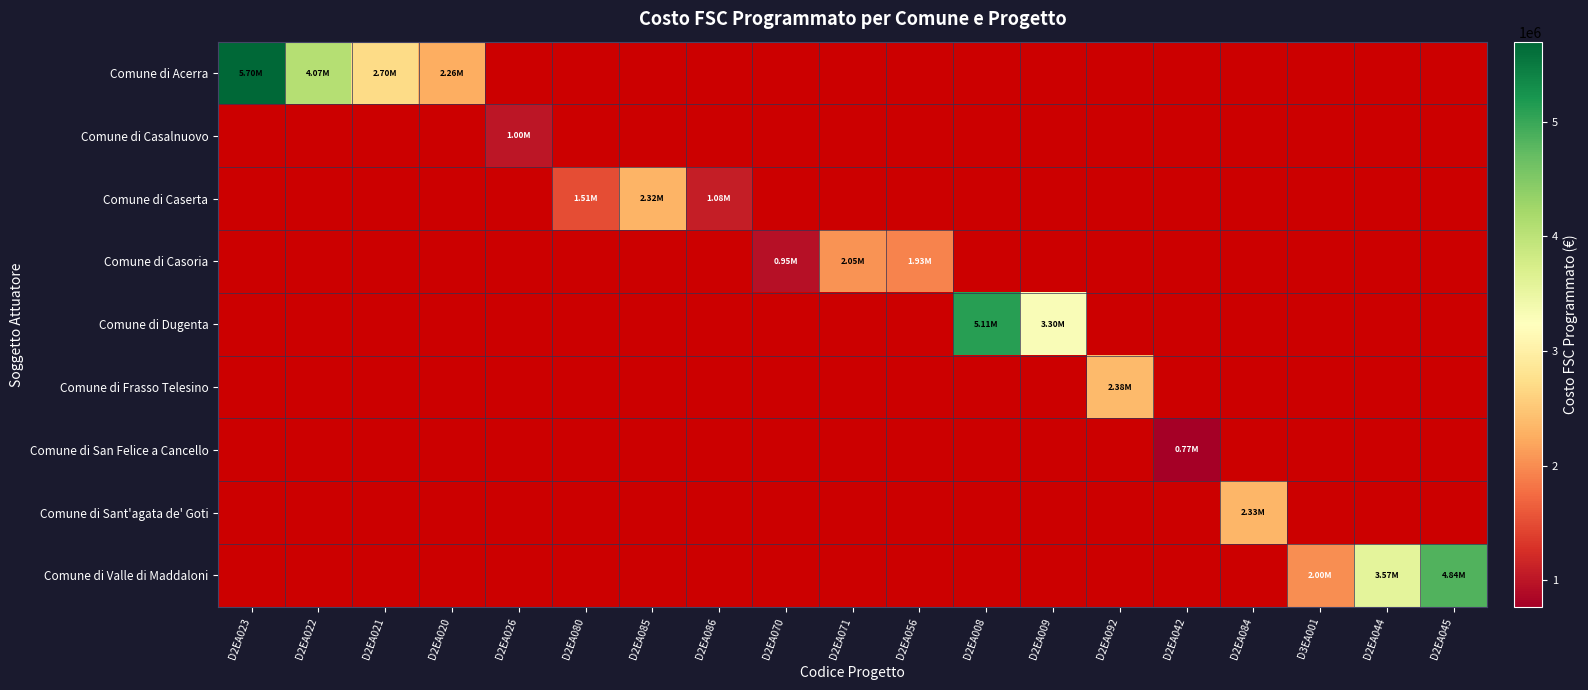

Reading left to right, list all the values displayed in this chart.

Comune di Acerra: D2EA023=5699898.8	D2EA022=4071218.0	D2EA021=2698839.2	D2EA020=2259113.1	D2EA026=0.0	D2EA080=0.0	D2EA085=0.0	D2EA086=0.0	D2EA070=0.0	D2EA071=0.0	D2EA056=0.0	D2EA008=0.0	D2EA009=0.0	D2EA092=0.0	D2EA042=0.0	D2EA084=0.0	D3EA001=0.0	D2EA044=0.0	D2EA045=0.0
Comune di Casalnuovo: D2EA023=0.0	D2EA022=0.0	D2EA021=0.0	D2EA020=0.0	D2EA026=1000000.0	D2EA080=0.0	D2EA085=0.0	D2EA086=0.0	D2EA070=0.0	D2EA071=0.0	D2EA056=0.0	D2EA008=0.0	D2EA009=0.0	D2EA092=0.0	D2EA042=0.0	D2EA084=0.0	D3EA001=0.0	D2EA044=0.0	D2EA045=0.0
Comune di Caserta: D2EA023=0.0	D2EA022=0.0	D2EA021=0.0	D2EA020=0.0	D2EA026=0.0	D2EA080=1511547.9	D2EA085=2322834.7	D2EA086=1078861.5	D2EA070=0.0	D2EA071=0.0	D2EA056=0.0	D2EA008=0.0	D2EA009=0.0	D2EA092=0.0	D2EA042=0.0	D2EA084=0.0	D3EA001=0.0	D2EA044=0.0	D2EA045=0.0
Comune di Casoria: D2EA023=0.0	D2EA022=0.0	D2EA021=0.0	D2EA020=0.0	D2EA026=0.0	D2EA080=0.0	D2EA085=0.0	D2EA086=0.0	D2EA070=947627.4	D2EA071=2045986.6	D2EA056=1928860.0	D2EA008=0.0	D2EA009=0.0	D2EA092=0.0	D2EA042=0.0	D2EA084=0.0	D3EA001=0.0	D2EA044=0.0	D2EA045=0.0
Comune di Dugenta: D2EA023=0.0	D2EA022=0.0	D2EA021=0.0	D2EA020=0.0	D2EA026=0.0	D2EA080=0.0	D2EA085=0.0	D2EA086=0.0	D2EA070=0.0	D2EA071=0.0	D2EA056=0.0	D2EA008=5110272.0	D2EA009=3300000.0	D2EA092=0.0	D2EA042=0.0	D2EA084=0.0	D3EA001=0.0	D2EA044=0.0	D2EA045=0.0
Comune di Frasso Telesino: D2EA023=0.0	D2EA022=0.0	D2EA021=0.0	D2EA020=0.0	D2EA026=0.0	D2EA080=0.0	D2EA085=0.0	D2EA086=0.0	D2EA070=0.0	D2EA071=0.0	D2EA056=0.0	D2EA008=0.0	D2EA009=0.0	D2EA092=2379591.5	D2EA042=0.0	D2EA084=0.0	D3EA001=0.0	D2EA044=0.0	D2EA045=0.0
Comune di San Felice a Cancello: D2EA023=0.0	D2EA022=0.0	D2EA021=0.0	D2EA020=0.0	D2EA026=0.0	D2EA080=0.0	D2EA085=0.0	D2EA086=0.0	D2EA070=0.0	D2EA071=0.0	D2EA056=0.0	D2EA008=0.0	D2EA009=0.0	D2EA092=0.0	D2EA042=766000.0	D2EA084=0.0	D3EA001=0.0	D2EA044=0.0	D2EA045=0.0
Comune di Sant'agata de' Goti: D2EA023=0.0	D2EA022=0.0	D2EA021=0.0	D2EA020=0.0	D2EA026=0.0	D2EA080=0.0	D2EA085=0.0	D2EA086=0.0	D2EA070=0.0	D2EA071=0.0	D2EA056=0.0	D2EA008=0.0	D2EA009=0.0	D2EA092=0.0	D2EA042=0.0	D2EA084=2330000.0	D3EA001=0.0	D2EA044=0.0	D2EA045=0.0
Comune di Valle di Maddaloni: D2EA023=0.0	D2EA022=0.0	D2EA021=0.0	D2EA020=0.0	D2EA026=0.0	D2EA080=0.0	D2EA085=0.0	D2EA086=0.0	D2EA070=0.0	D2EA071=0.0	D2EA056=0.0	D2EA008=0.0	D2EA009=0.0	D2EA092=0.0	D2EA042=0.0	D2EA084=0.0	D3EA001=2000000.0	D2EA044=3570000.0	D2EA045=4843960.0